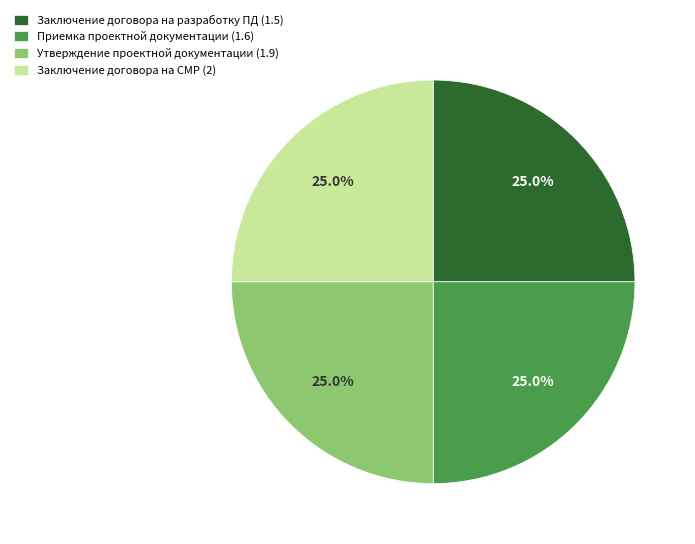

Does Заключение договора на СМР (2) represent more than half of the total?

No